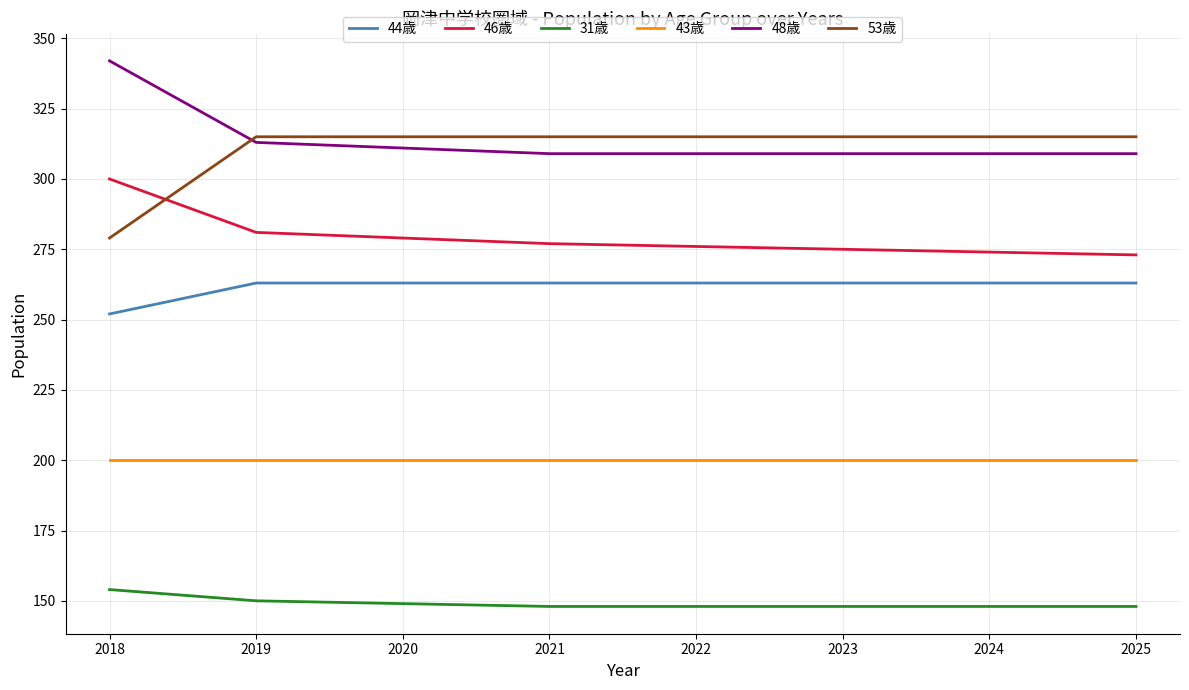

Reading left to right, transcribe all the data shown in this chart.

44歳: 252	263	263	263	263	263	263	263
46歳: 300	281	279	277	276	275	274	273
31歳: 154	150	149	148	148	148	148	148
43歳: 200	200	200	200	200	200	200	200
48歳: 342	313	311	309	309	309	309	309
53歳: 279	315	315	315	315	315	315	315